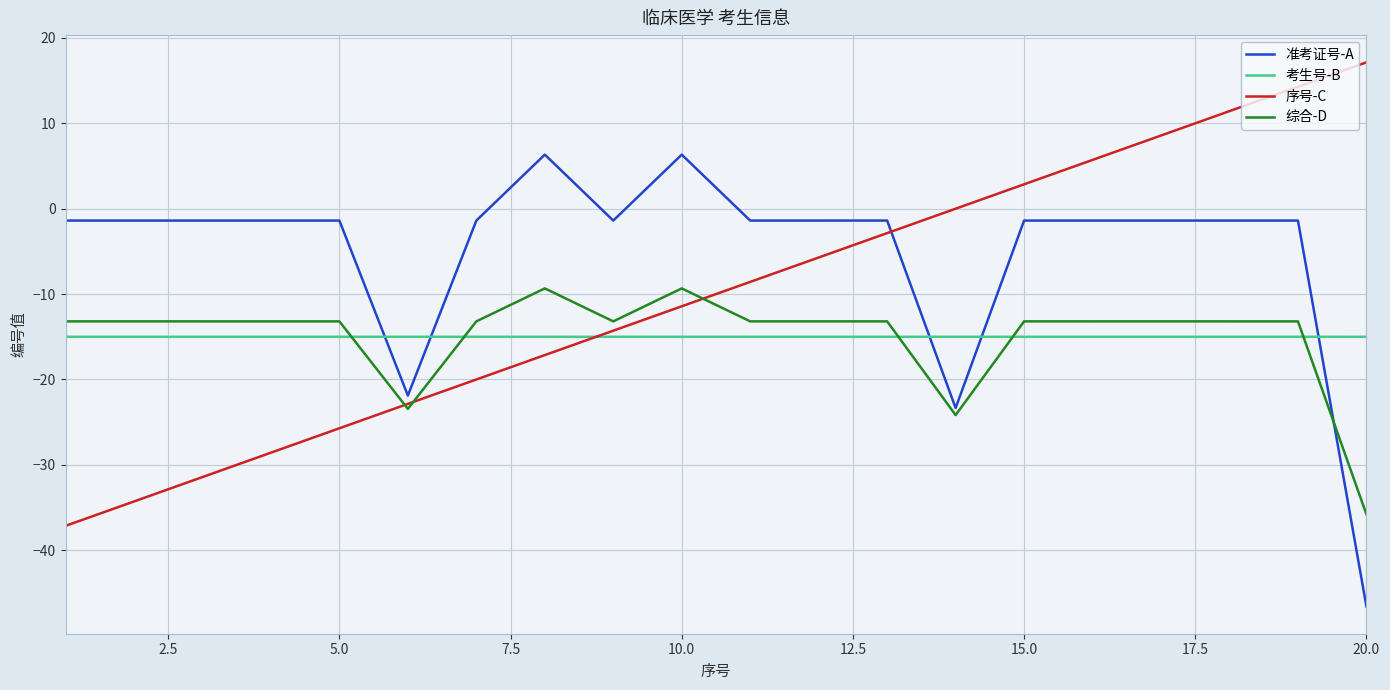

Rank the series by their maximum value, from lowest to highest.

考生号-B, 综合-D, 准考证号-A, 序号-C